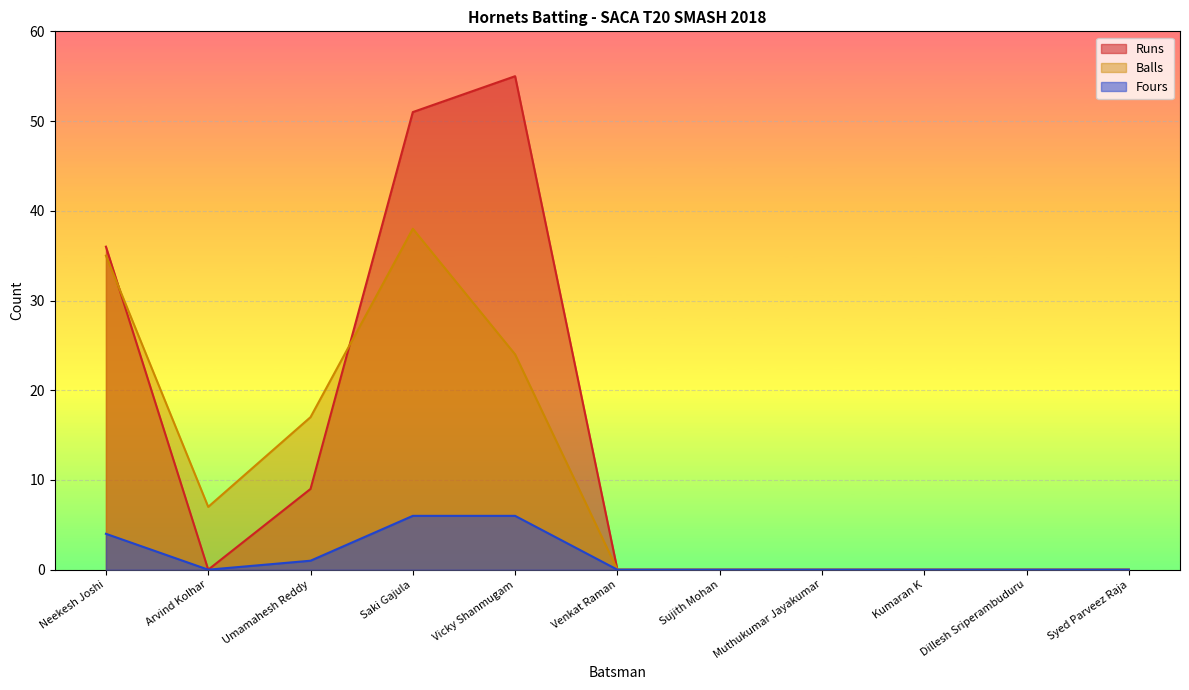

Reading right to left, list all the values displayed in this chart.

Runs: 0	0	0	0	0	0	55	51	9	0	36
Balls: 0	0	0	0	0	0	24	38	17	7	35
Fours: 0	0	0	0	0	0	6	6	1	0	4